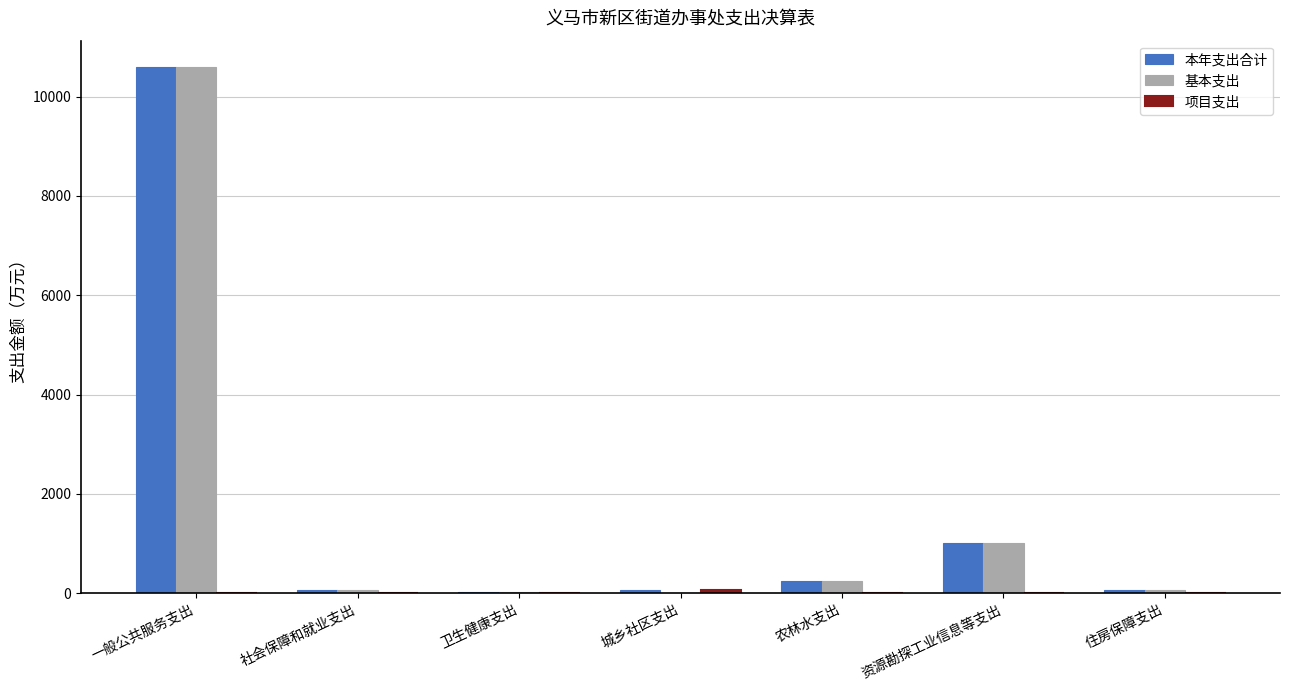

What is the greatest value displayed?

10598.8